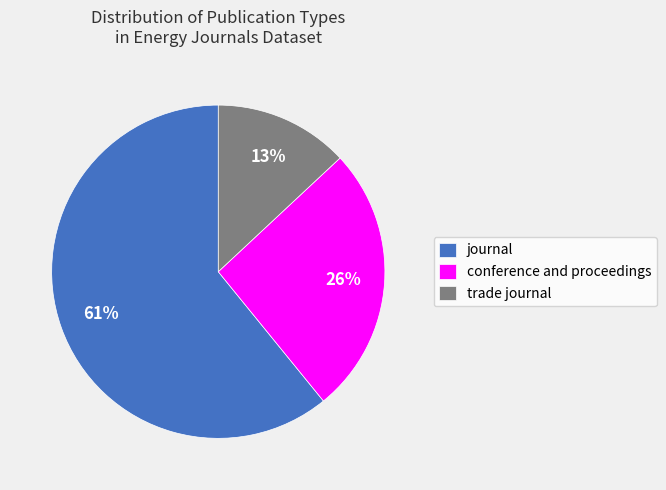

Count the number of slices in the pie.

3